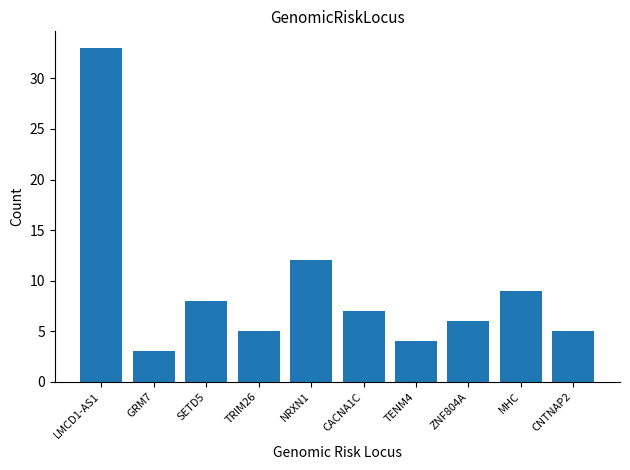

Between ZNF804A and CNTNAP2, which is larger?

ZNF804A